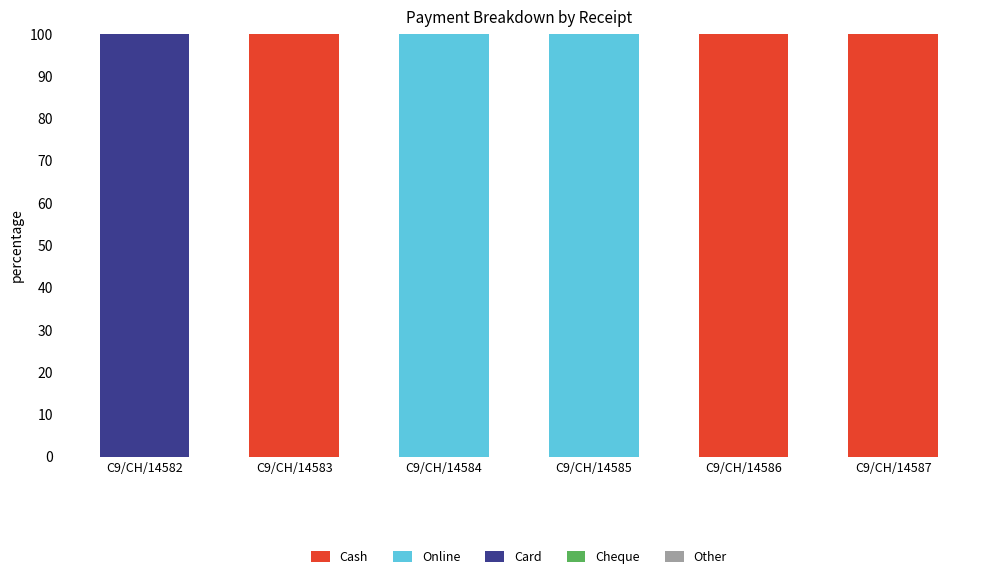

The Cash series shows -43 at C9/CH/14585. True or false?

False